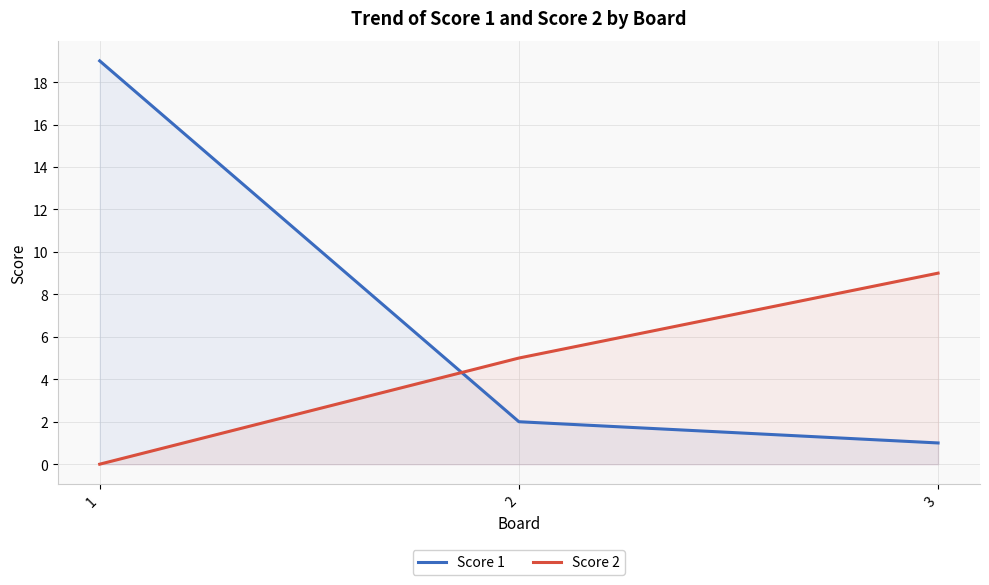

Where is Score 1 nearest to the value 10?

2